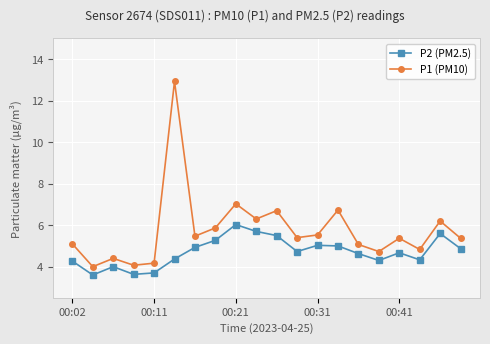

Rank the series by their average value, from highest to lowest.

P1 (PM10), P2 (PM2.5)